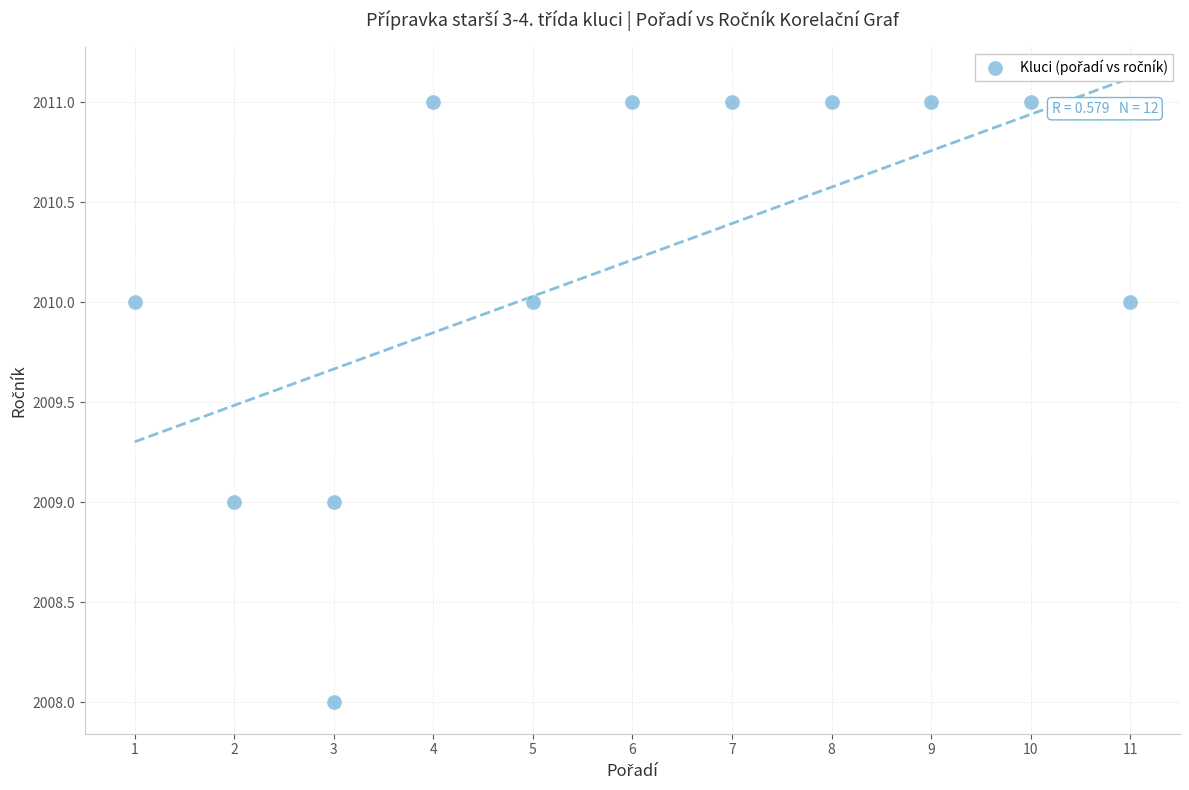

What is the average X value?

6